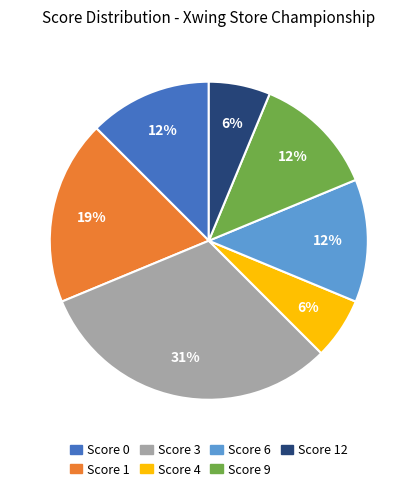

Is there any slice that represents more than half of the pie?

No